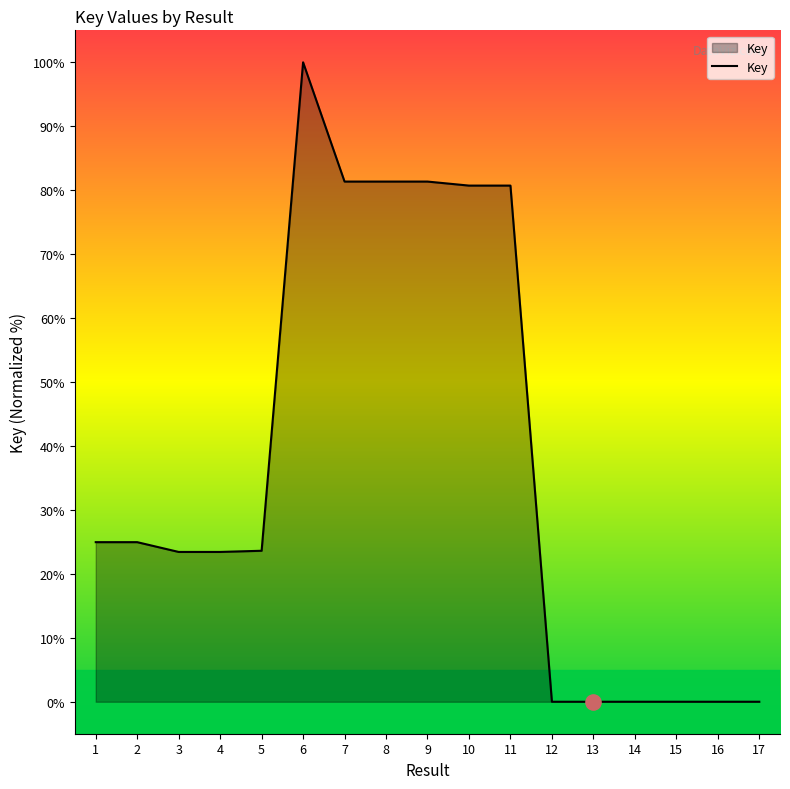

Which has a higher value, 7 or 4?

7